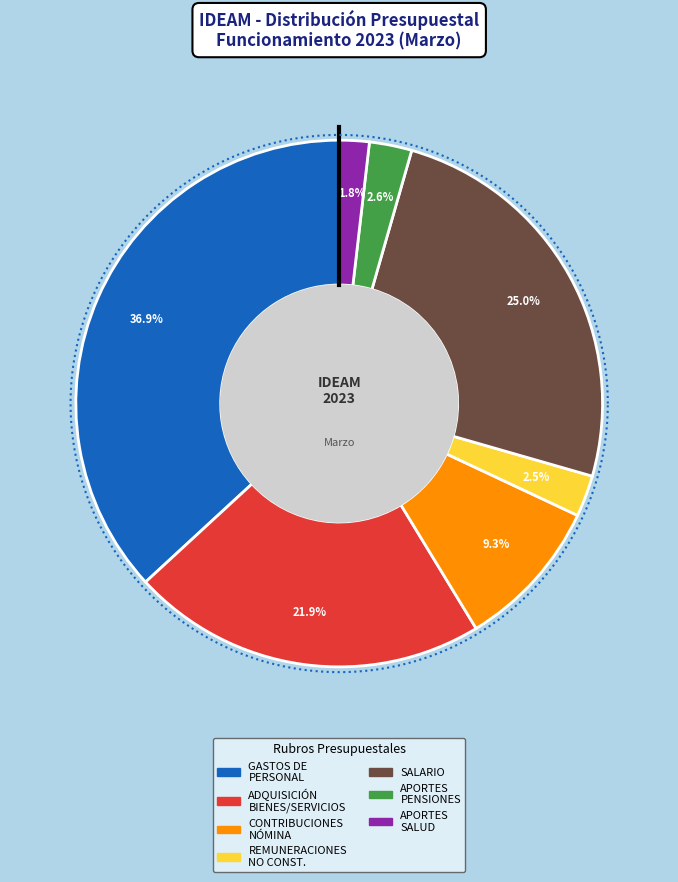

Does any single category account for the majority?

No